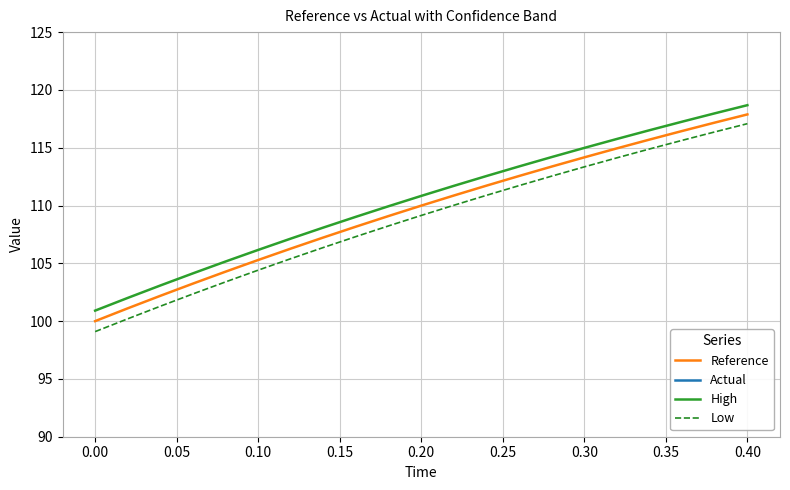

Read the Reference value at 0.10.

105.3